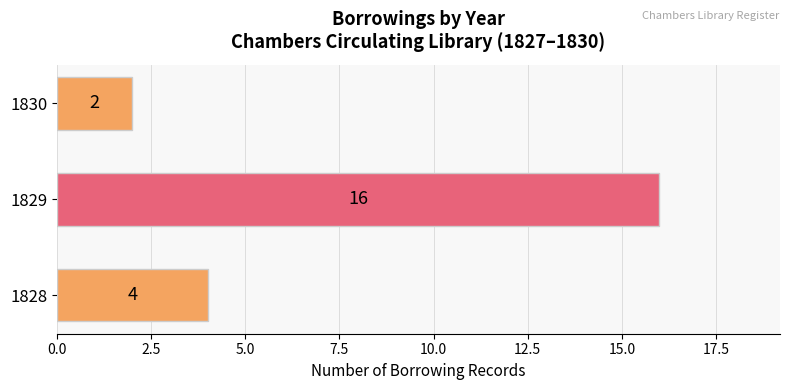

Reading bottom to top, what are all the values shown in this chart?

1828=4	1829=16	1830=2